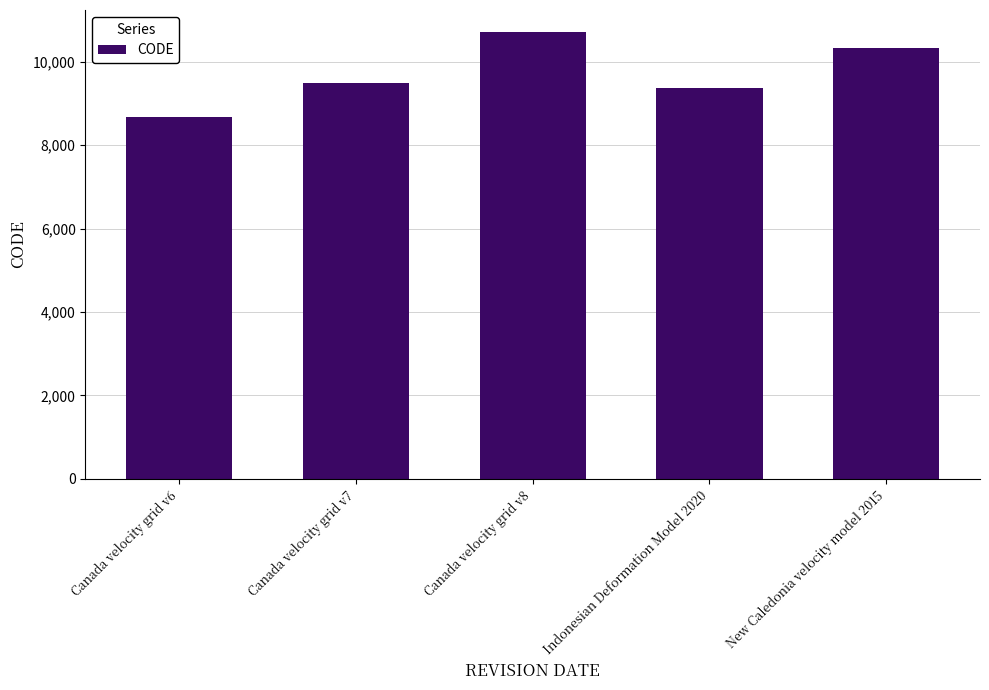

How many bars are there in total?

5